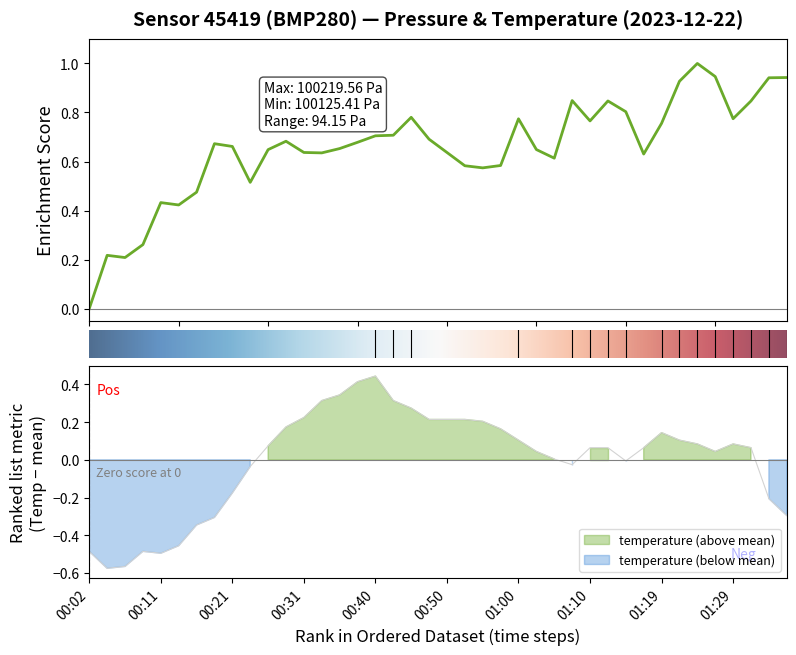

The value of temperature at 00:50 is 0.1. True or false?

False